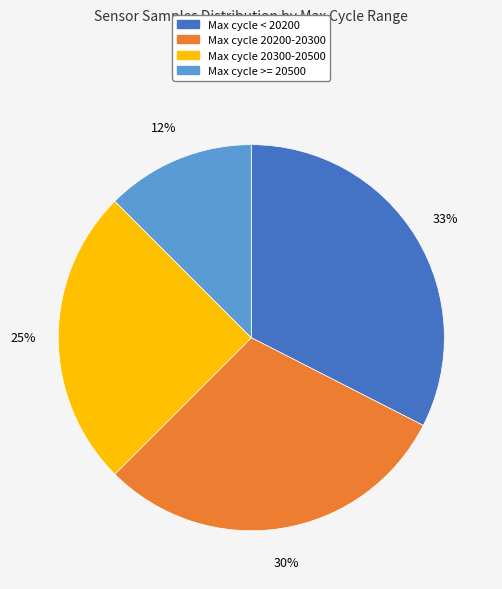

Is there any slice that represents more than half of the pie?

No